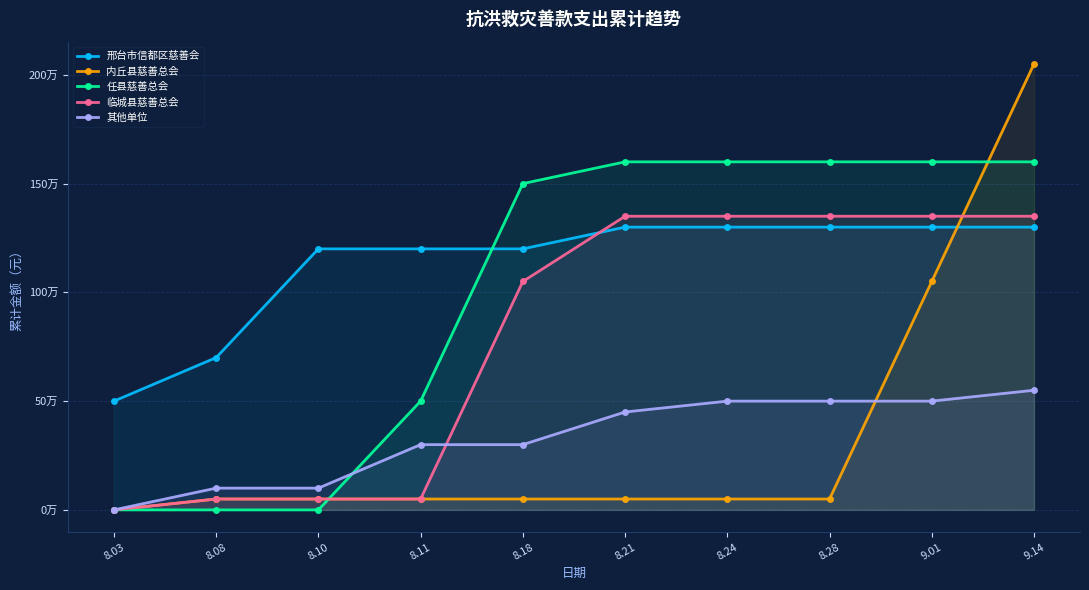

List the labels in order of 临城县慈善总会 value, smallest first.

8.03, 8.08, 8.10, 8.11, 8.18, 8.21, 8.24, 8.28, 9.01, 9.14